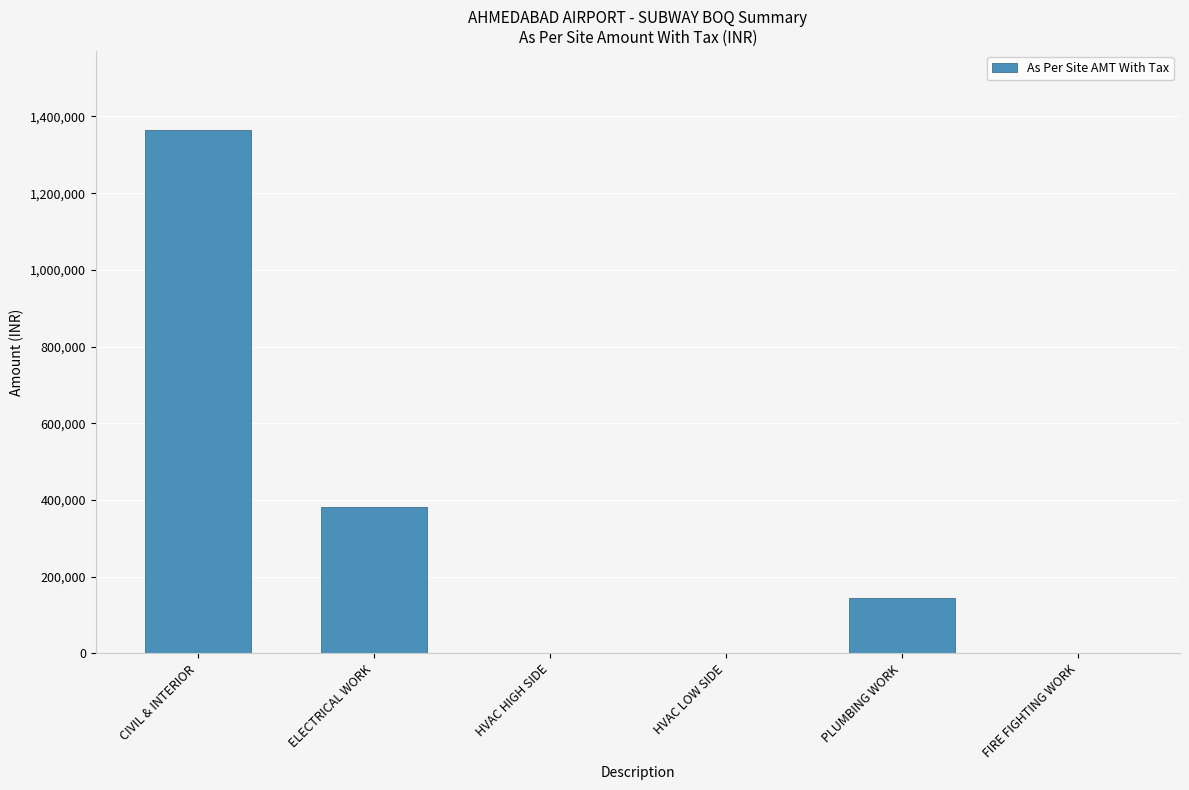

Count the values in the range 0 to 382320.

5